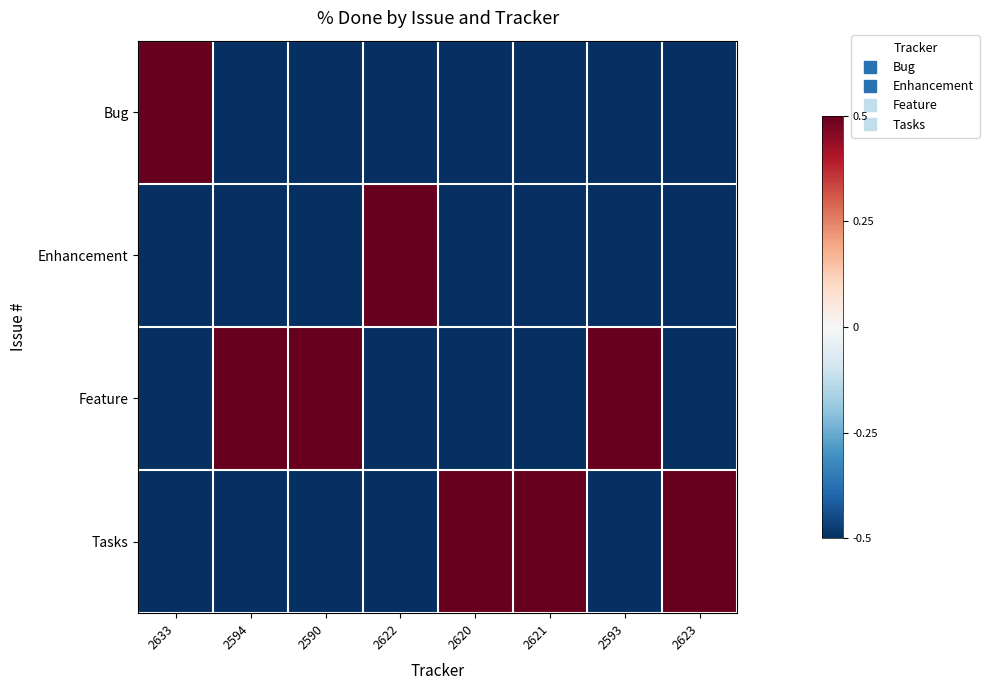

Reading right to left, list all the values displayed in this chart.

Bug: 2623=-0.5	2593=-0.5	2621=-0.5	2620=-0.5	2622=-0.5	2590=-0.5	2594=-0.5	2633=0.5
Enhancement: 2623=-0.5	2593=-0.5	2621=-0.5	2620=-0.5	2622=0.5	2590=-0.5	2594=-0.5	2633=-0.5
Feature: 2623=-0.5	2593=0.5	2621=-0.5	2620=-0.5	2622=-0.5	2590=0.5	2594=0.5	2633=-0.5
Tasks: 2623=0.5	2593=-0.5	2621=0.5	2620=0.5	2622=-0.5	2590=-0.5	2594=-0.5	2633=-0.5